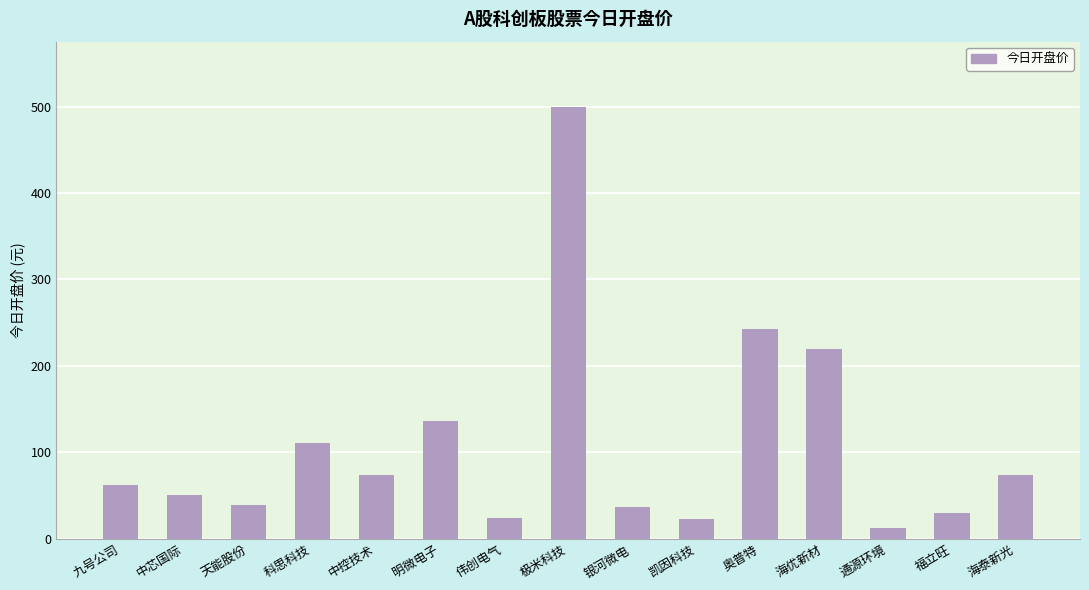

What is the label of the 9th bar from the right?

伟创电气